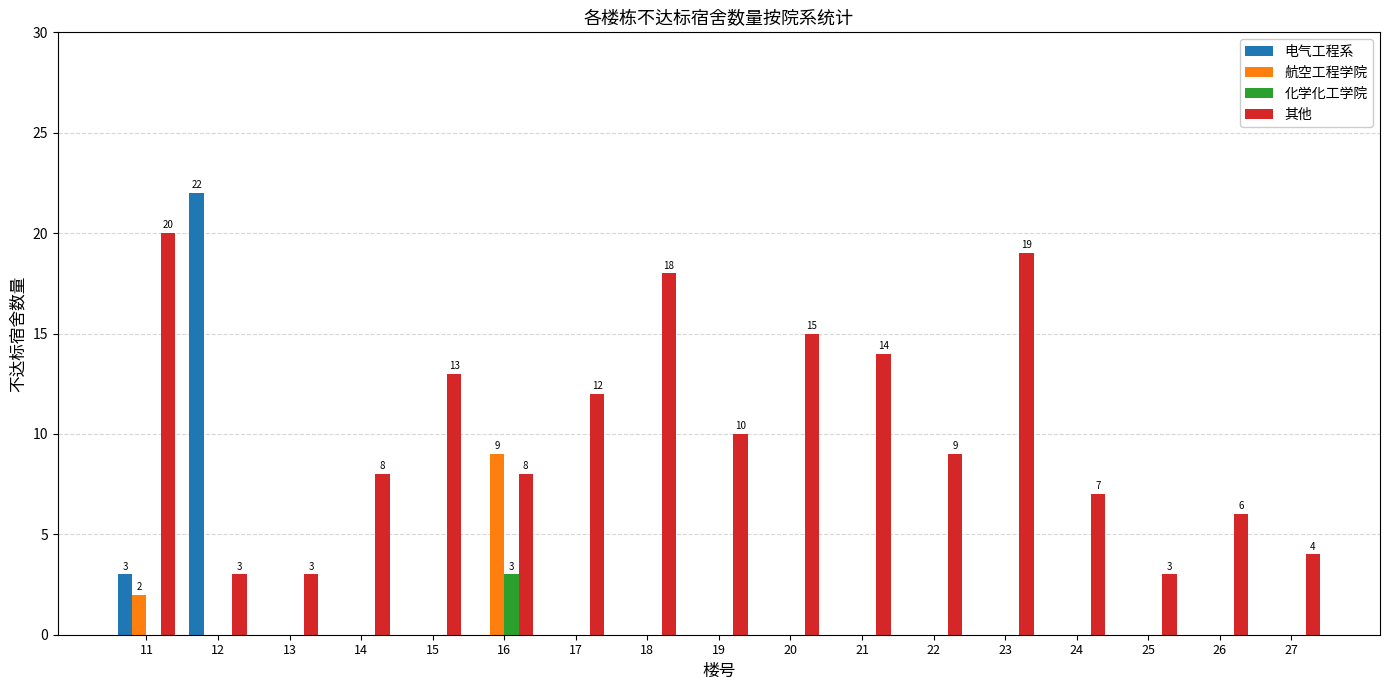

What is the highest value of the 其他 series?

20